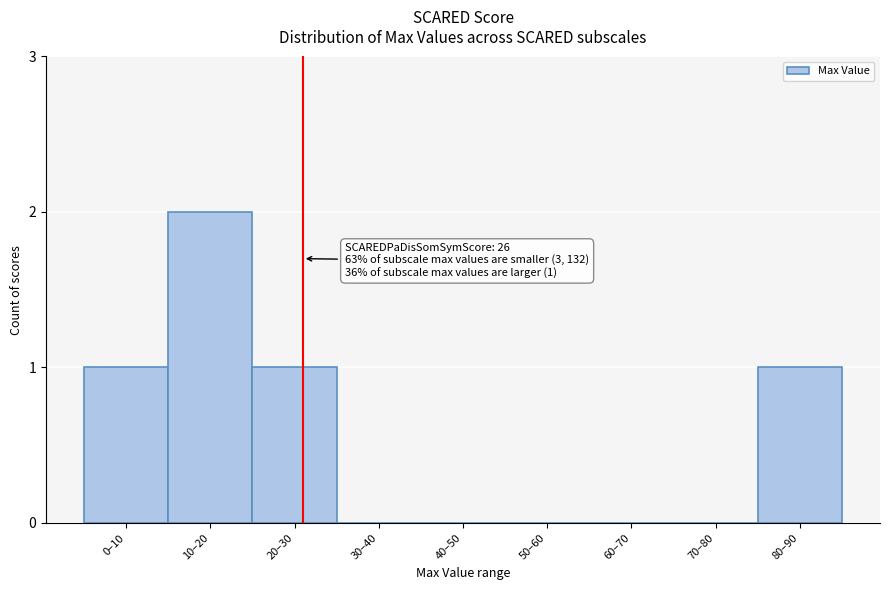

Reading right to left, extract all data points from this chart.

80–90=1	70–80=0	60–70=0	50–60=0	40–50=0	30–40=0	20–30=1	10–20=2	0–10=1